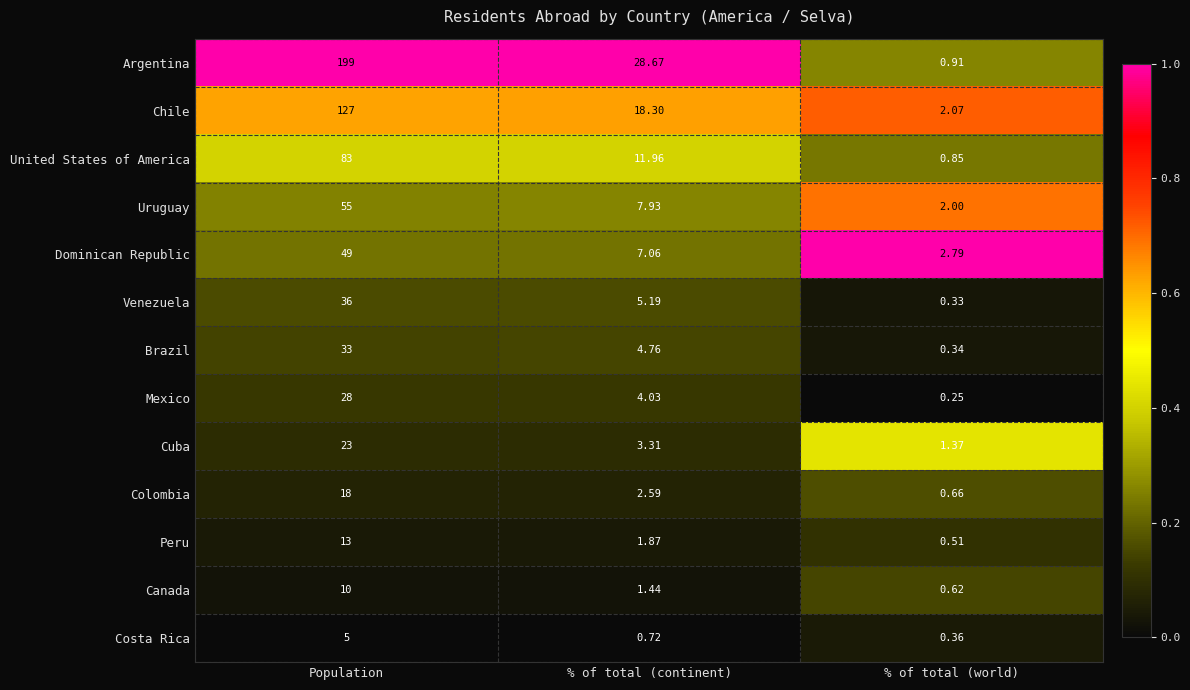

Which series has the largest range (max minus min)?

Argentina